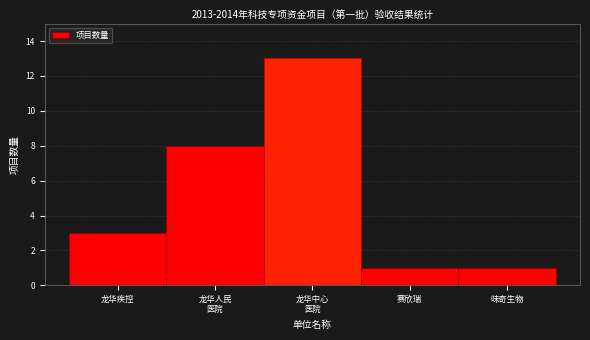

Reading left to right, transcribe all the data shown in this chart.

3	8	13	1	1